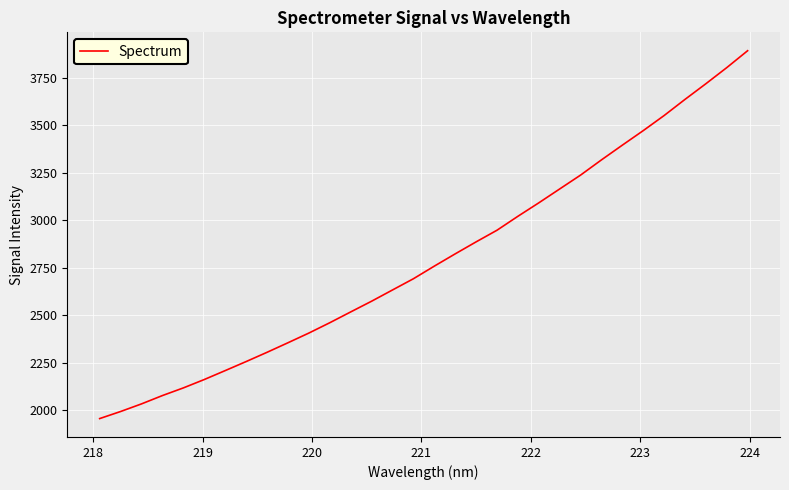

What is the difference between the maximum and minimum values?

1936.9